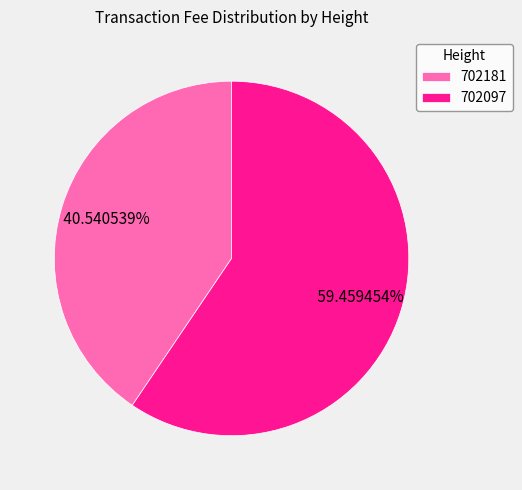

What is the largest slice in the pie chart?

702097